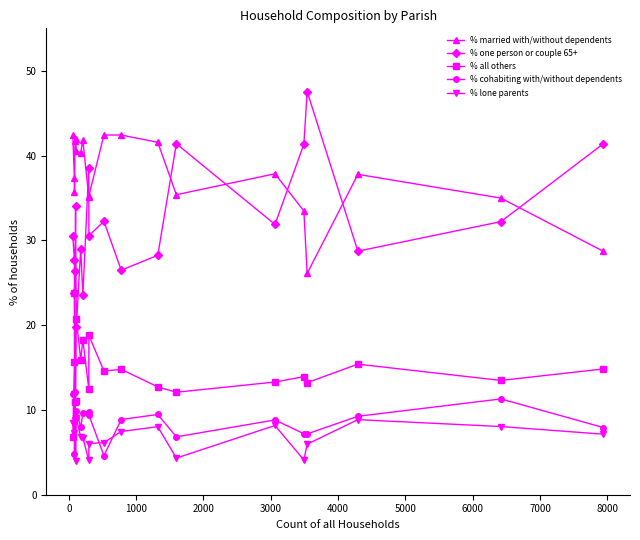

In % one person or couple 65+, how many points are higher than both neighbors (excluding endpoints)?

6